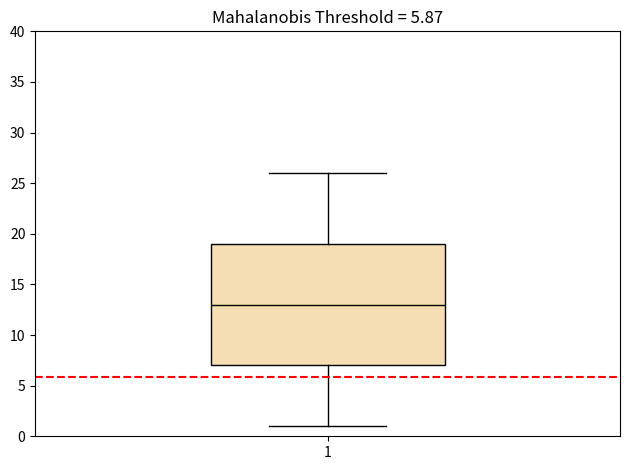

Where does the lower whisker of the box at x = 1 end on the y-axis? The values are not printed on the chart, so give them approximately, as read against the axis.

1